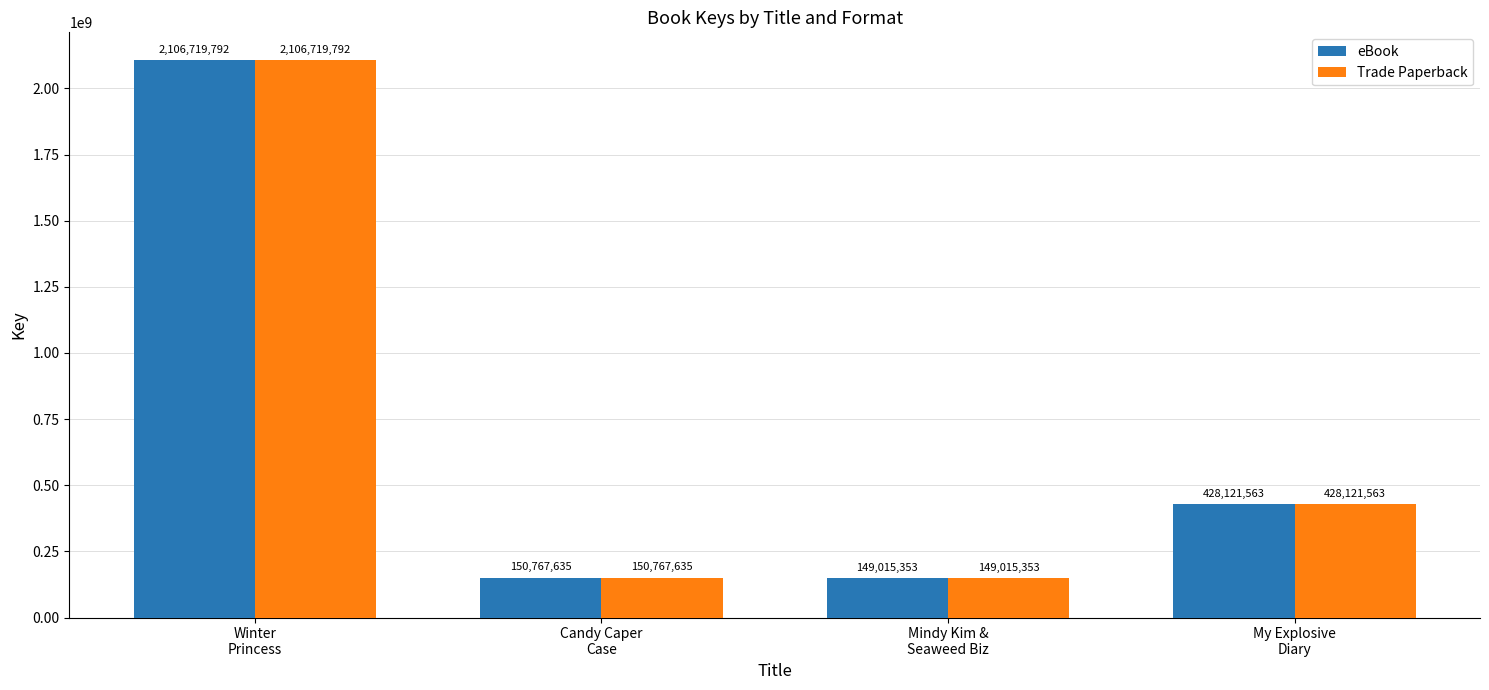

The eBook series shows 109887841 at My Explosive
Diary. True or false?

False